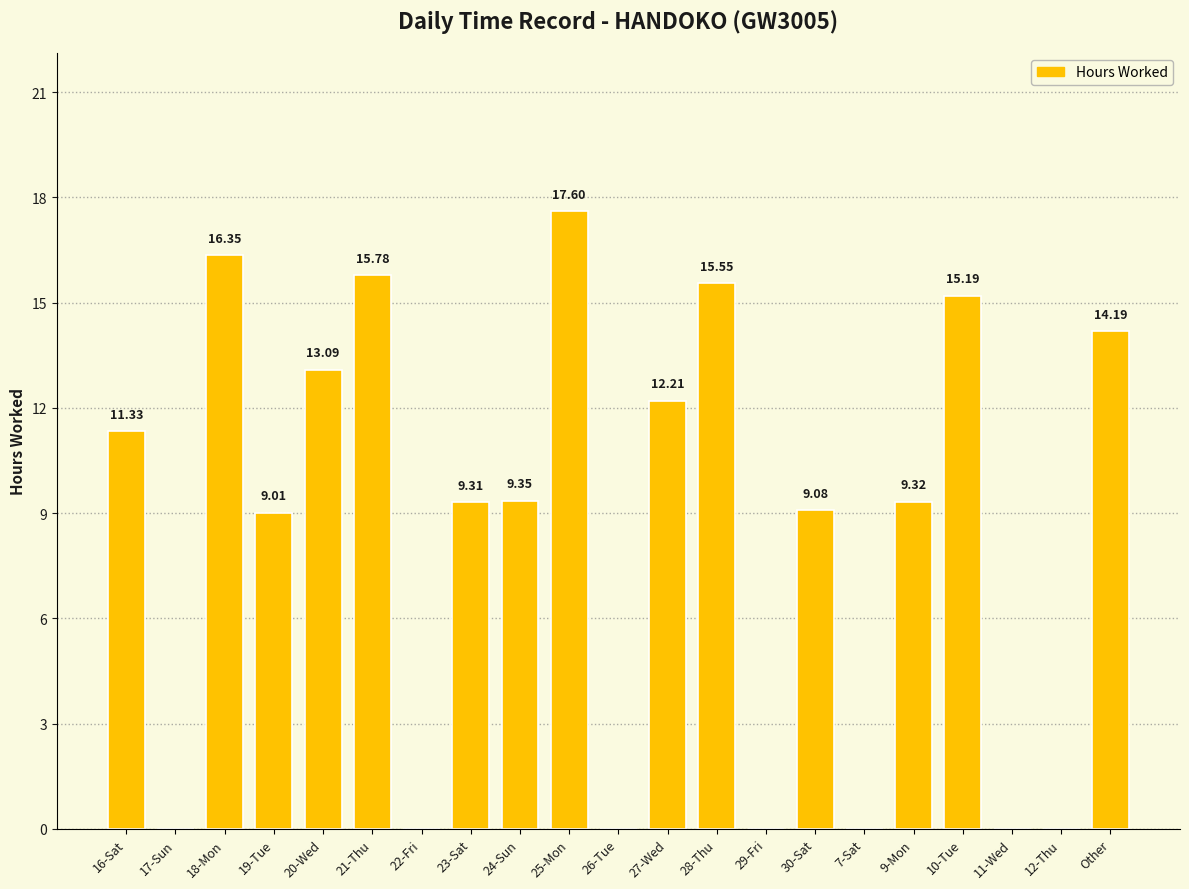

What is the ratio of the value at 19-Tue to the value at 16-Sat?

0.8